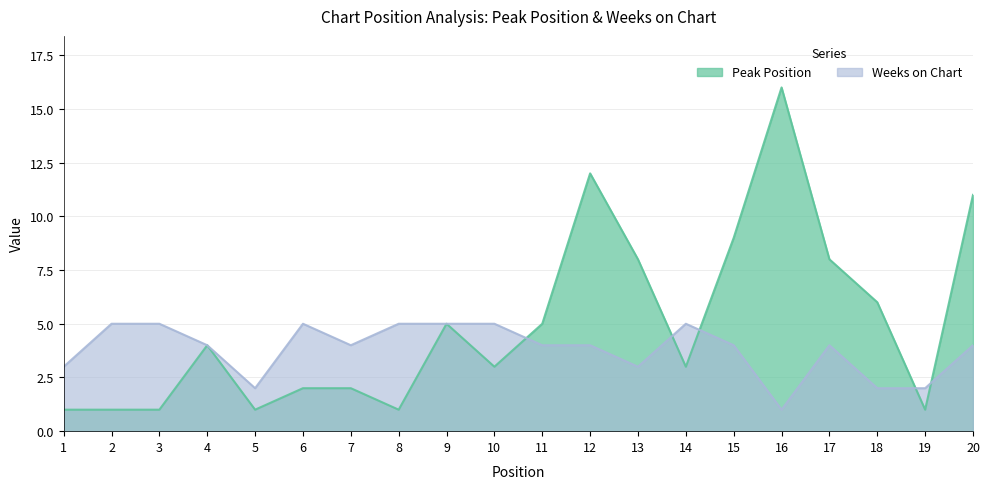

What are all the series names shown in the legend?

Peak Position, Weeks on Chart